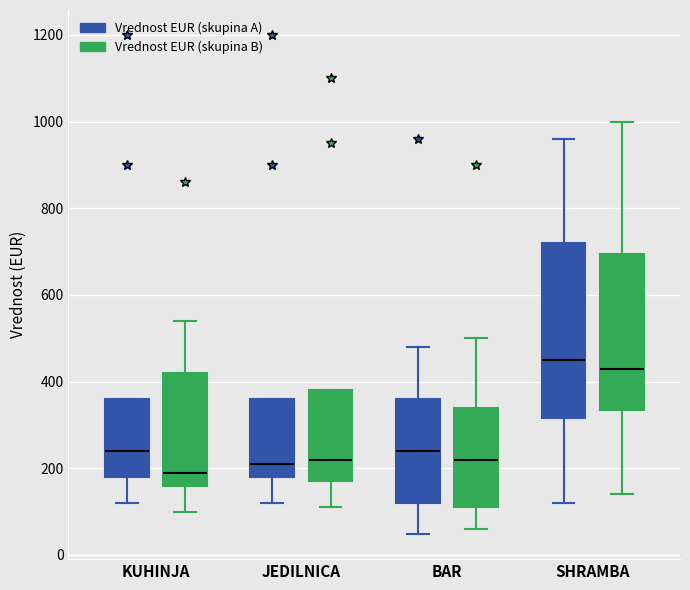

Reading left to right, transcribe this box plot: for each box, give where its median line is, the range the box spans, and where its two whiskers end, as read against the y-axis. The values are not printed on the chart, so give them approximately, as read against the axis.

KUHINJA (Vrednost EUR (skupina A)): median 240, box 180 to 360, whiskers 120 to 360
KUHINJA (Vrednost EUR (skupina B)): median 200, box 160 to 420, whiskers 100 to 540
JEDILNICA (Vrednost EUR (skupina A)): median 220, box 180 to 360, whiskers 120 to 360
JEDILNICA (Vrednost EUR (skupina B)): median 220, box 180 to 380, whiskers 120 to 380
BAR (Vrednost EUR (skupina A)): median 240, box 120 to 360, whiskers 40 to 480
BAR (Vrednost EUR (skupina B)): median 220, box 120 to 340, whiskers 60 to 500
SHRAMBA (Vrednost EUR (skupina A)): median 460, box 320 to 720, whiskers 120 to 960
SHRAMBA (Vrednost EUR (skupina B)): median 440, box 340 to 700, whiskers 140 to 1000